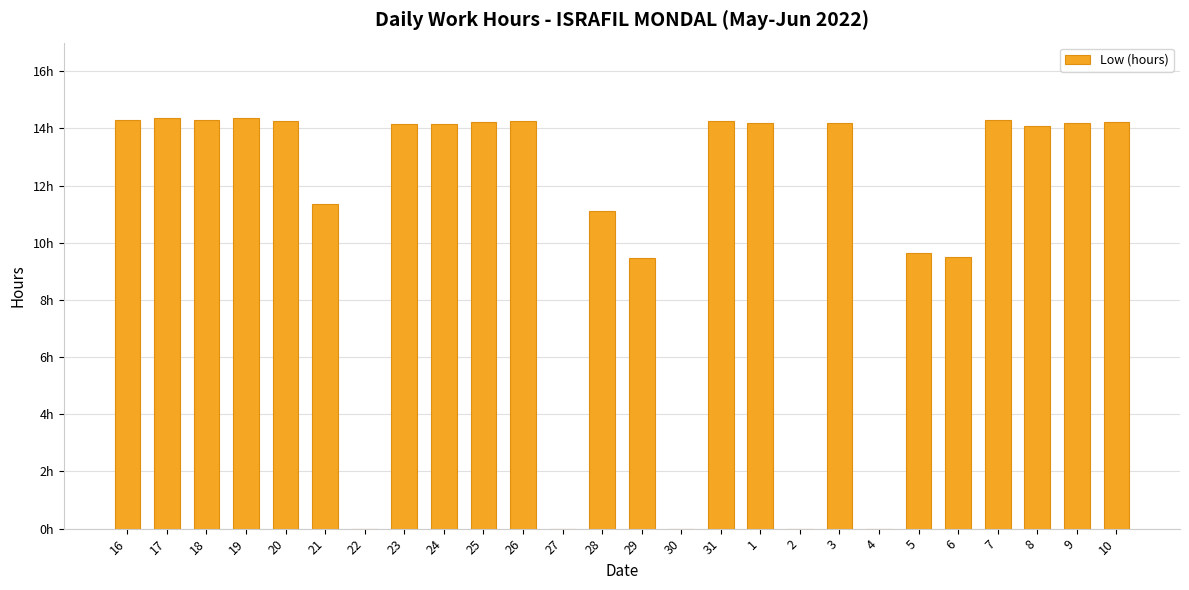

The chart shows a value of 0.0 at 4. True or false?

True